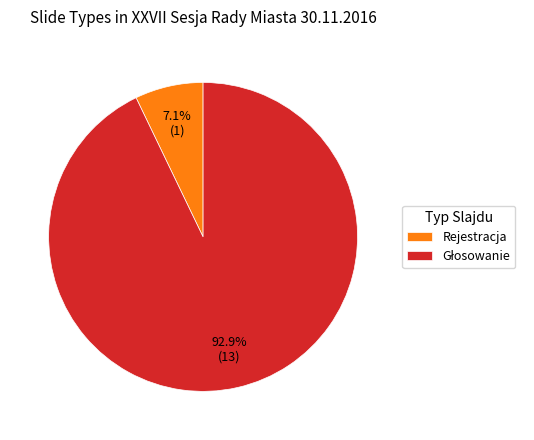

Which slice is the smallest?

Rejestracja